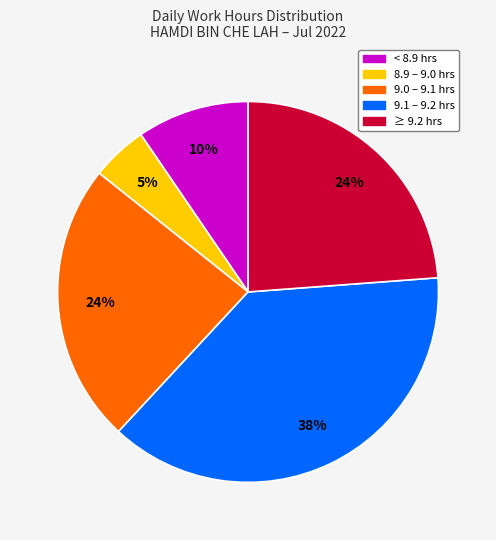

To the nearest percent, what is the difference between the largest and smallest slice percentages?

33%